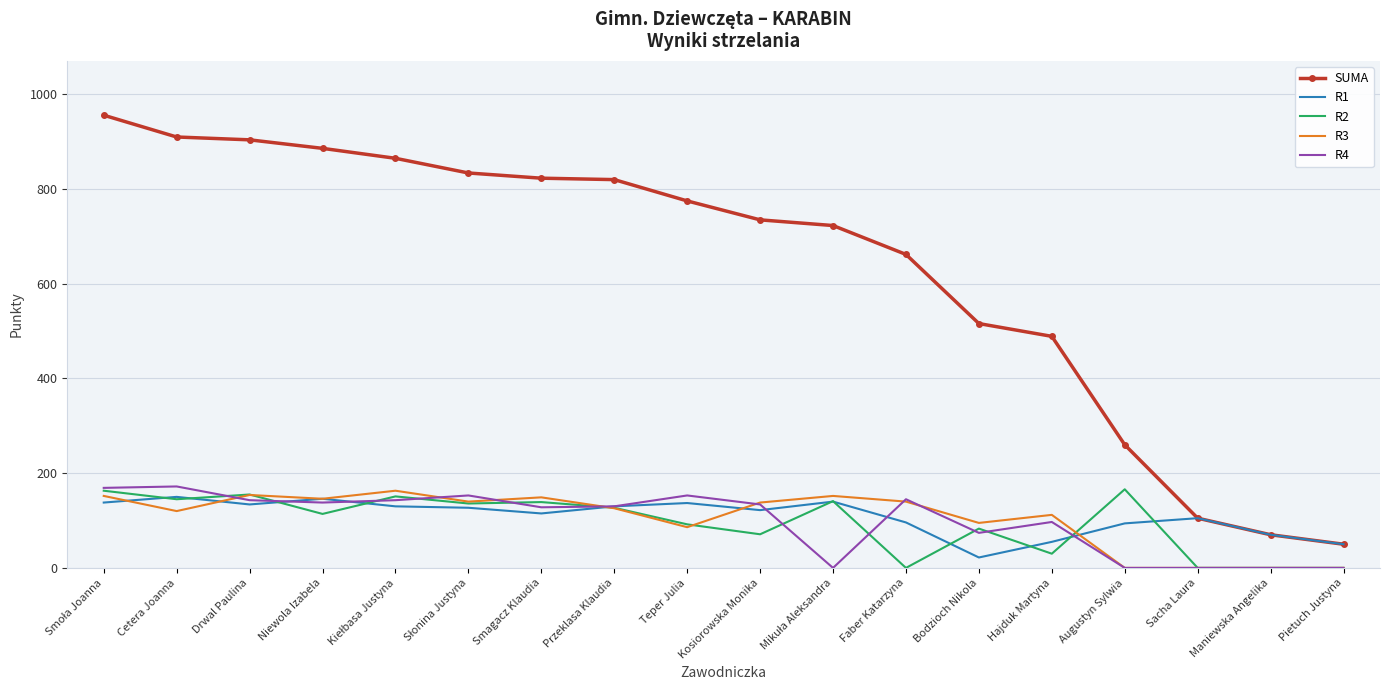

True or false: R3 and SUMA cross at least once.

False